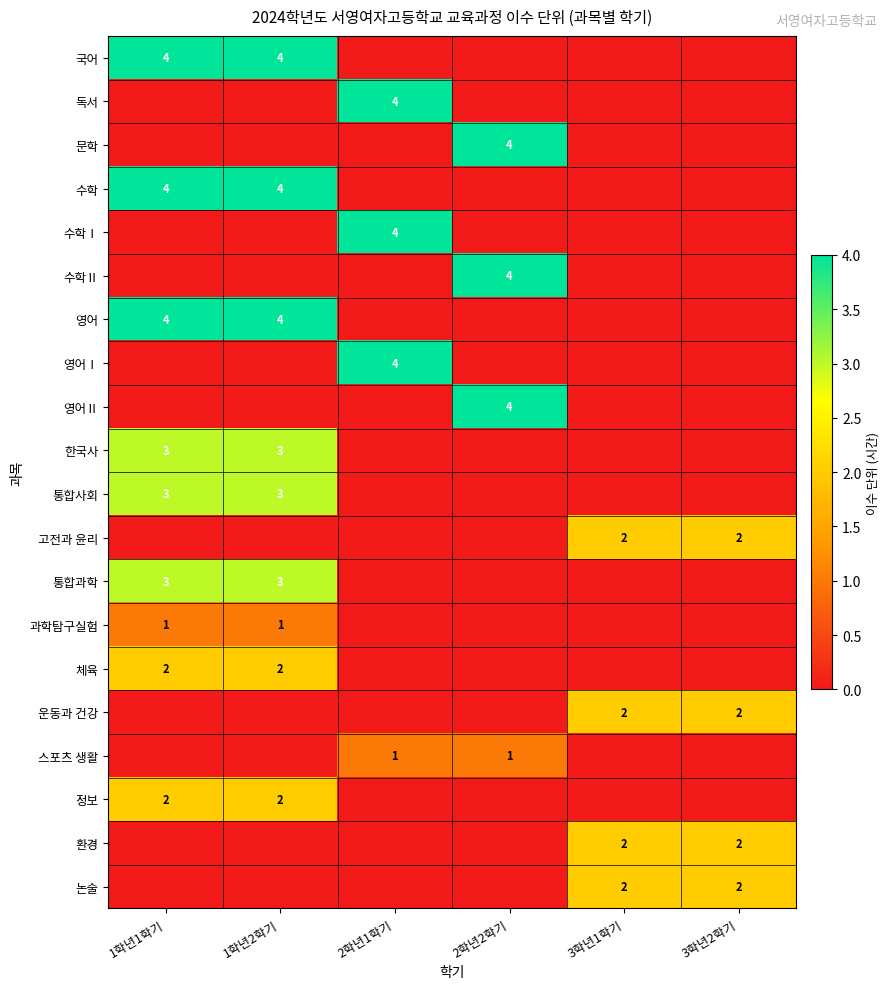

The value of 논술 at 3학년1학기 is 2. True or false?

True